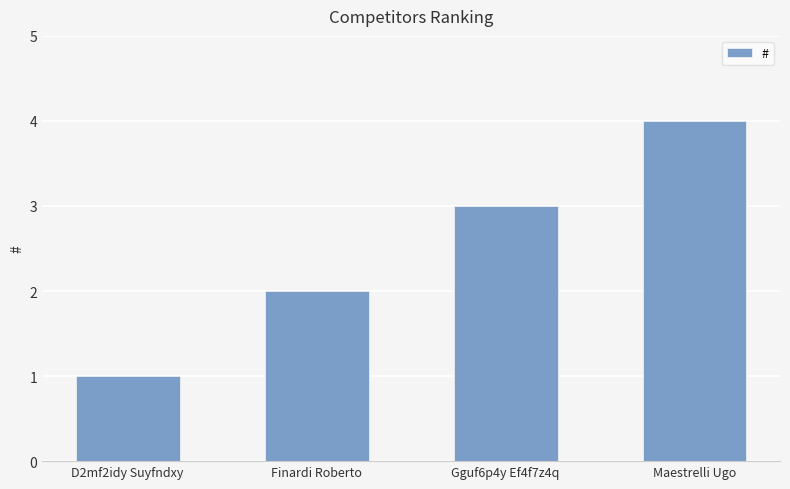

What is the change in value from Gguf6p4y Ef4f7z4q to Maestrelli Ugo?

+1